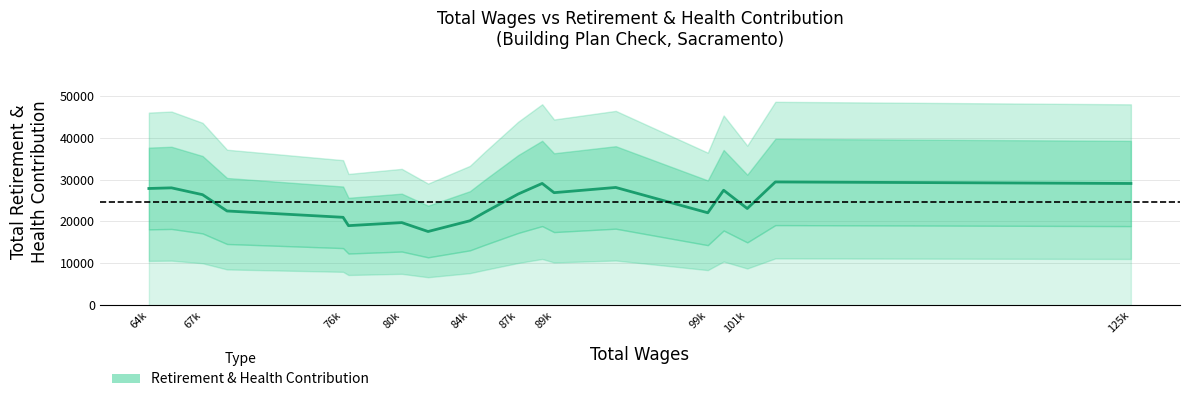

Reading left to right, list all the values displayed in this chart.

27860.3	28011.3	26381.0	22491.7	20981.7	18989.3	19721.3	17593.7	20157.7	22185.3	26542.3	29065.7	26862.0	28106.3	22063.3	27443.7	23079.7	29420.0	29055.7